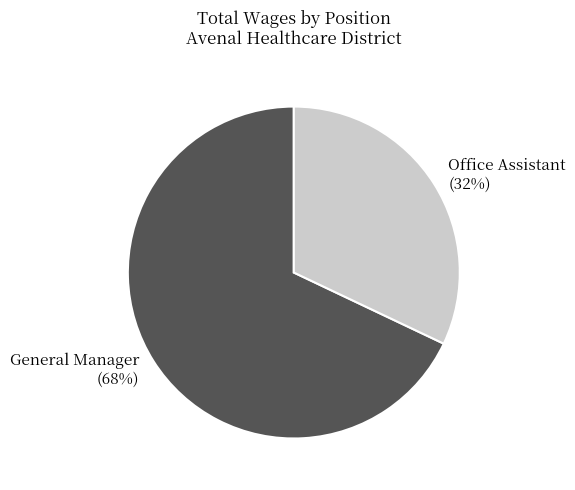

Which slice is the largest?

General Manager